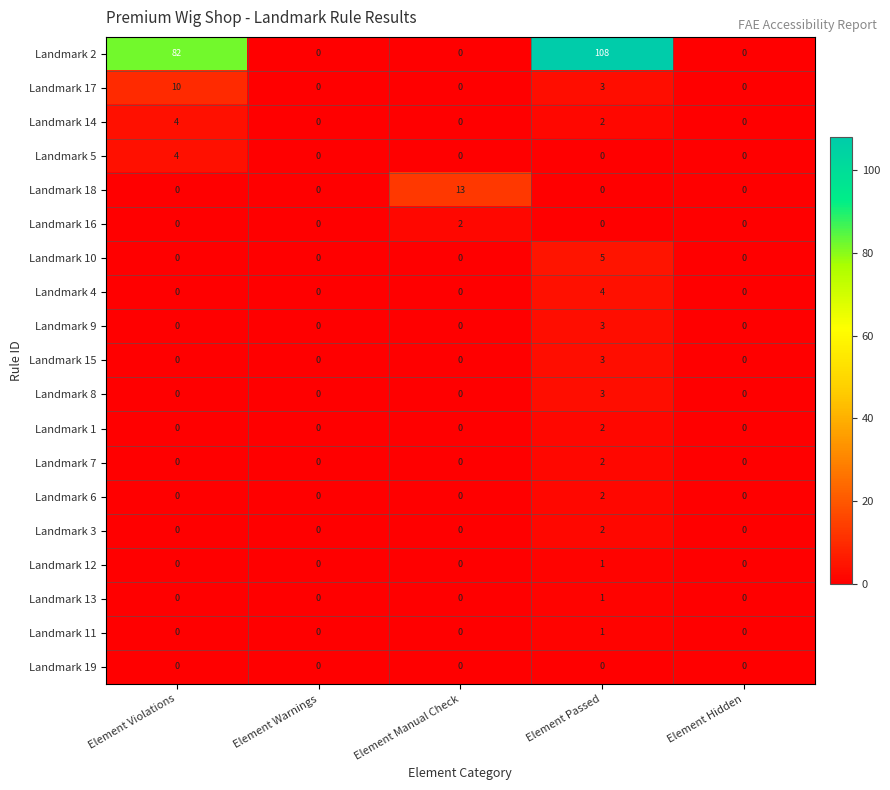

The Landmark 13 series shows 1 at Element Passed. True or false?

True